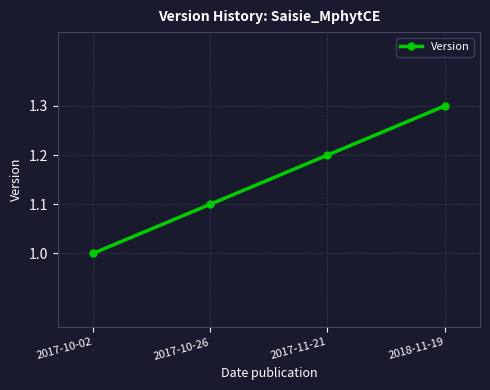

Where is the data nearest to the value 1?

2017-10-02